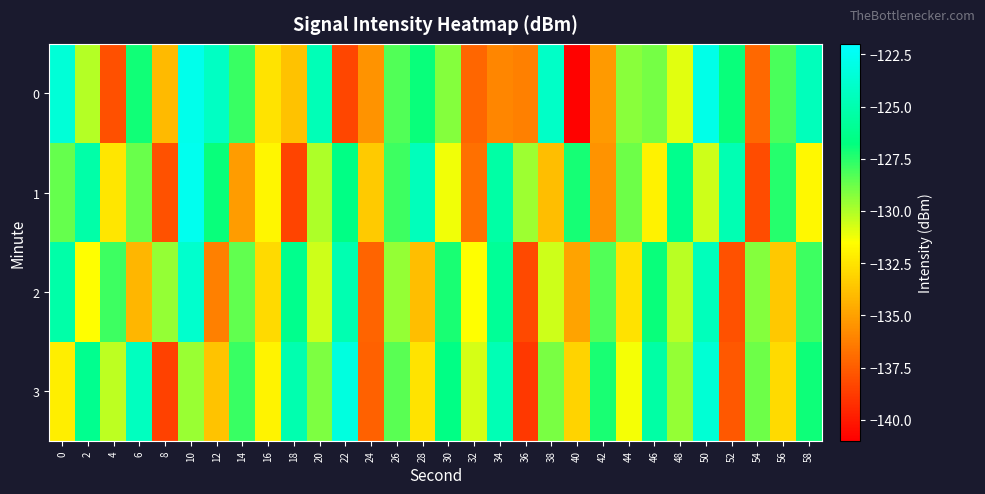

Which label corresponds to the smallest value in the chart?

40